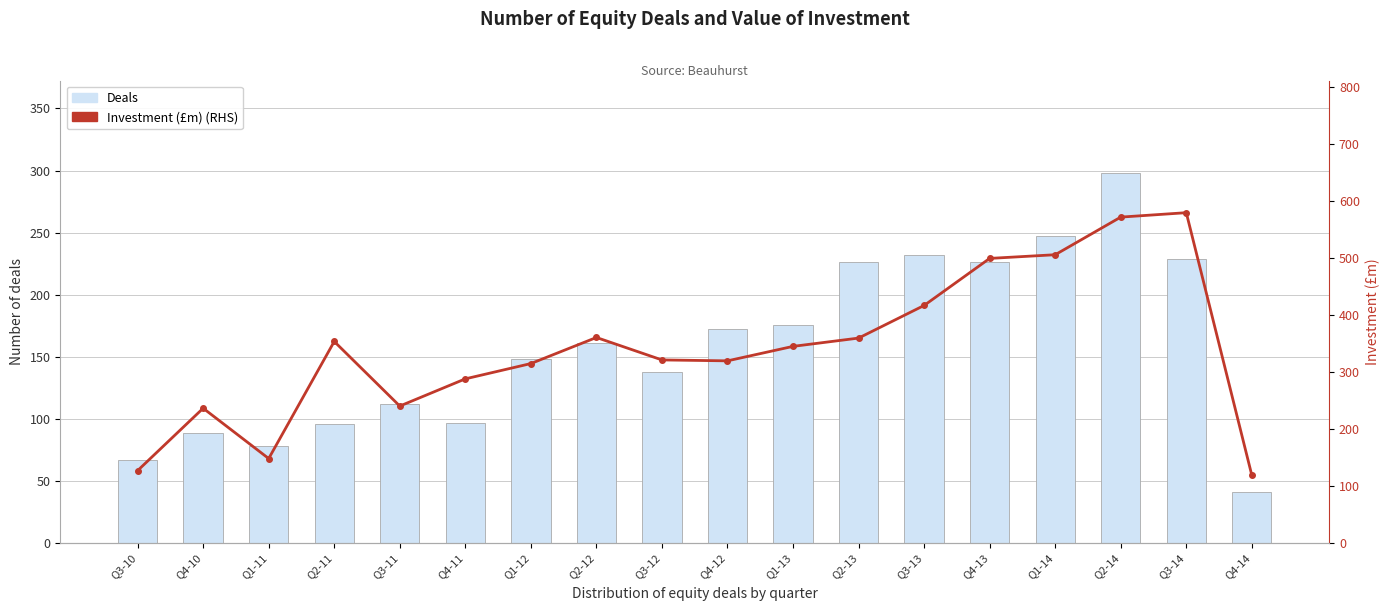

How many data points does each series have?

18